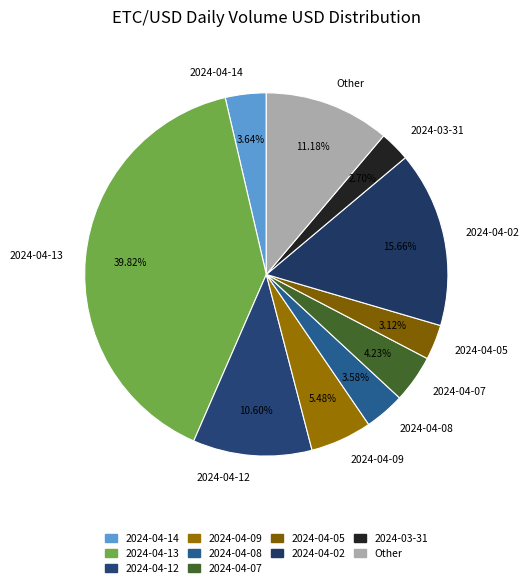

To the nearest percent, what percentage of the pie is 2024-04-13?

40%